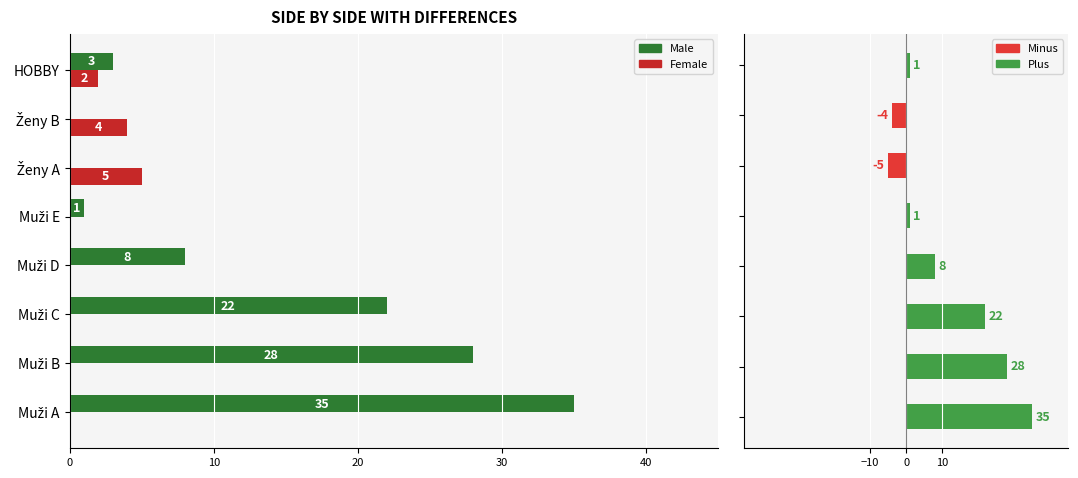

At how many categories does at least one series exceed 7?

4